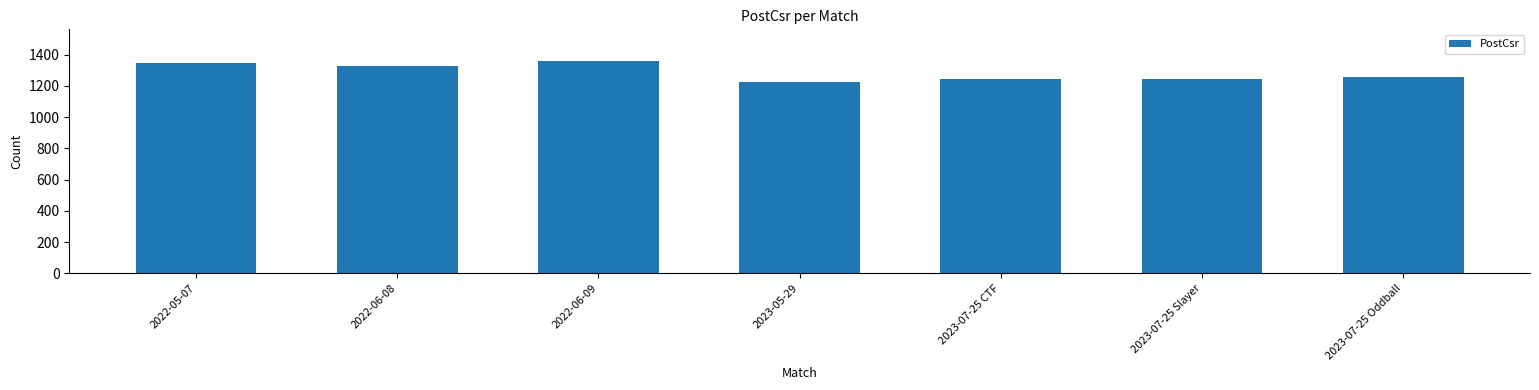

The value at 2022-05-07 is 1347. True or false?

True